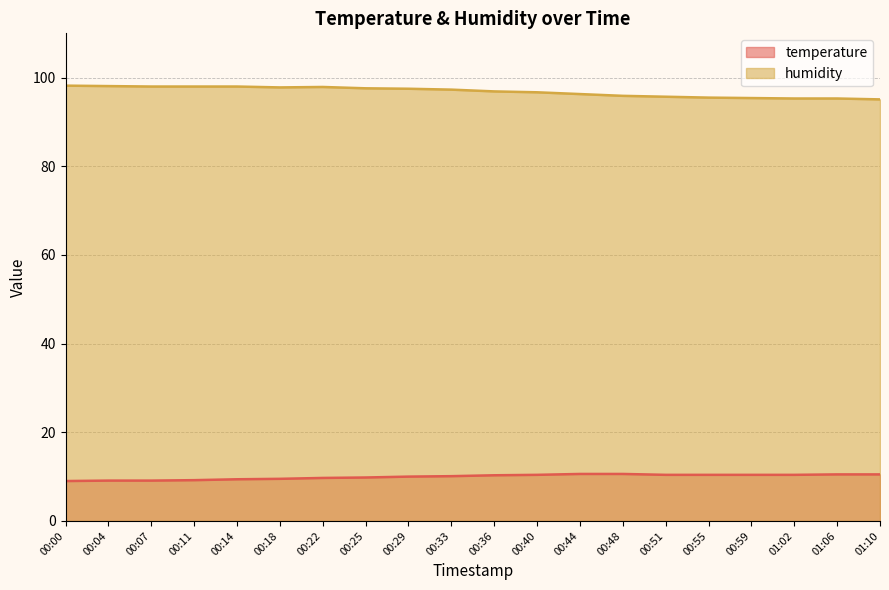

What is the average value of the humidity series?

96.8